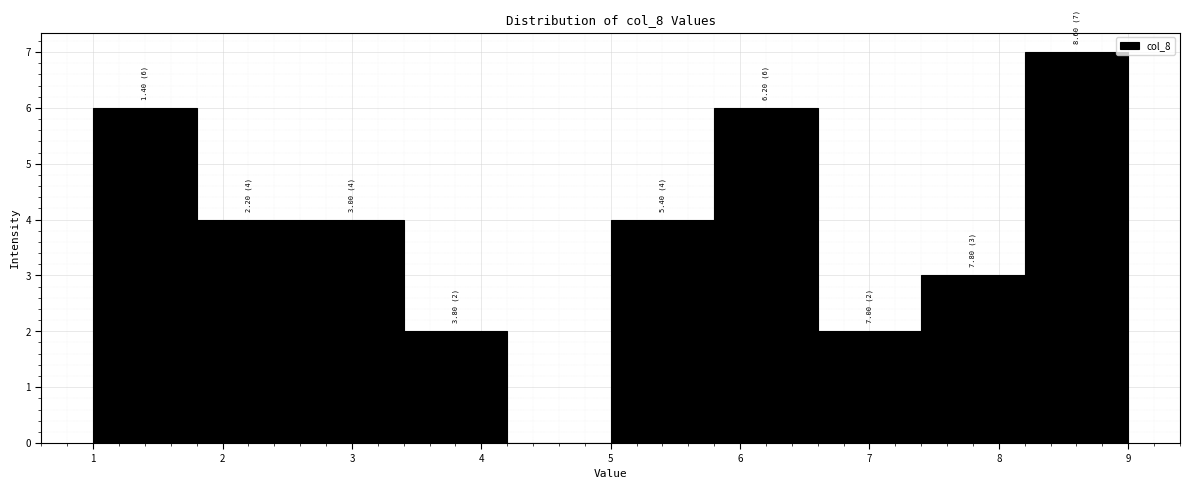

Which range on the x-axis has the tallest bar?

8.2 to 9.0